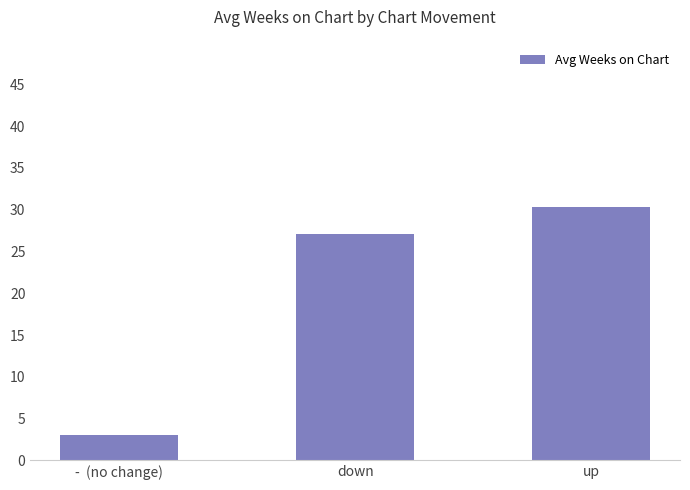

Where is the data nearest to the value 16?

down